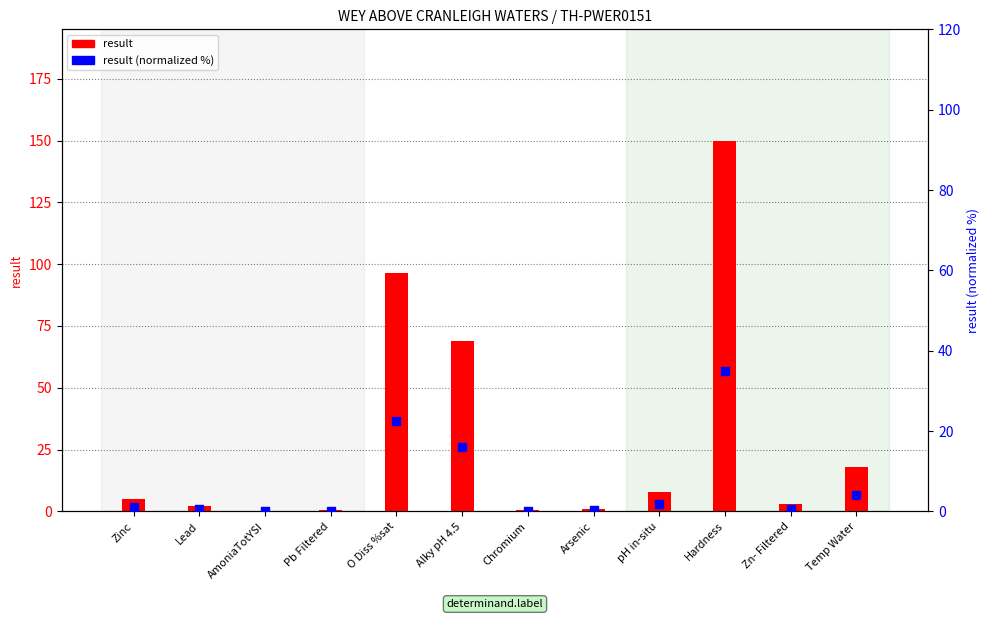

What are all the series names shown in the legend?

result, result (normalized %)